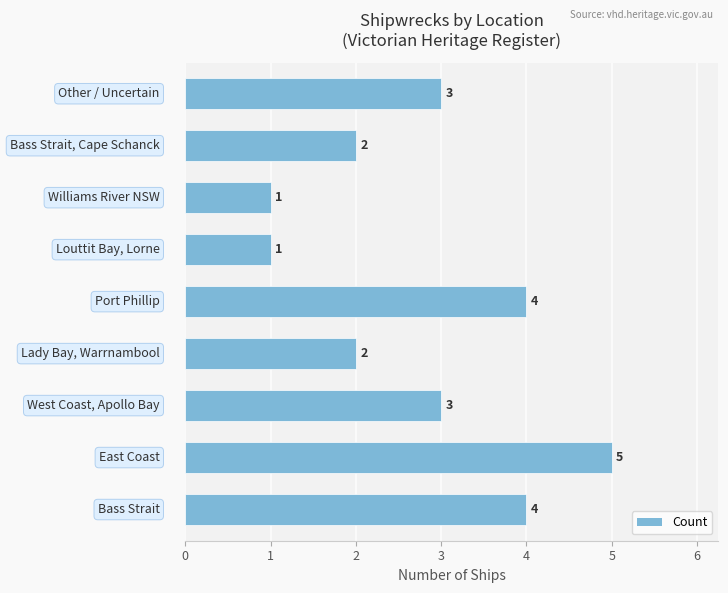

What is the average value?

3